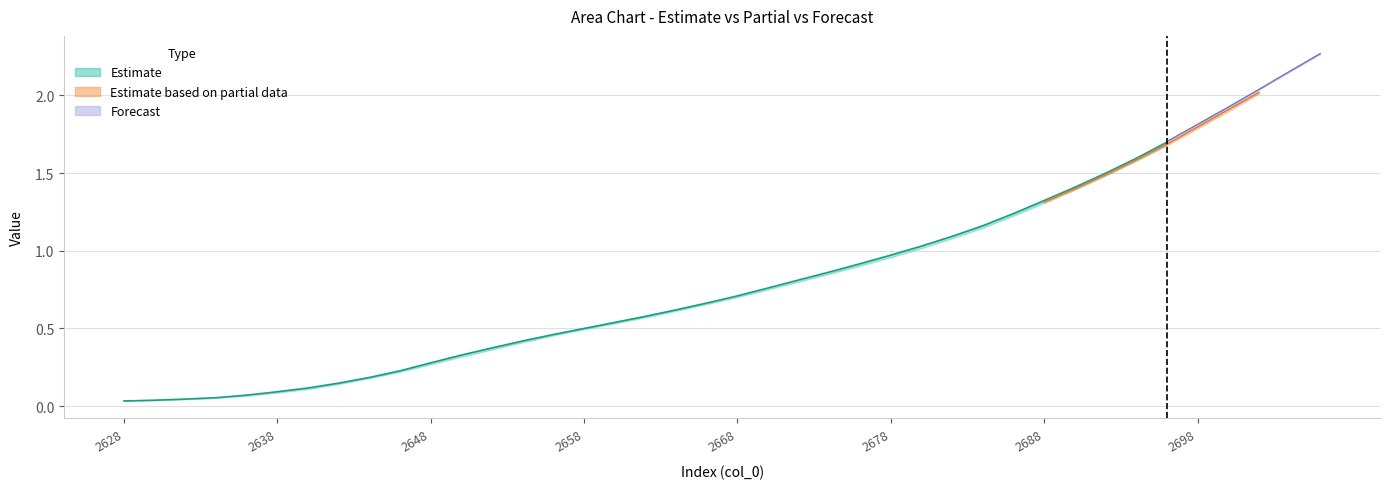

At how many categories does at least one series exceed 1?

14